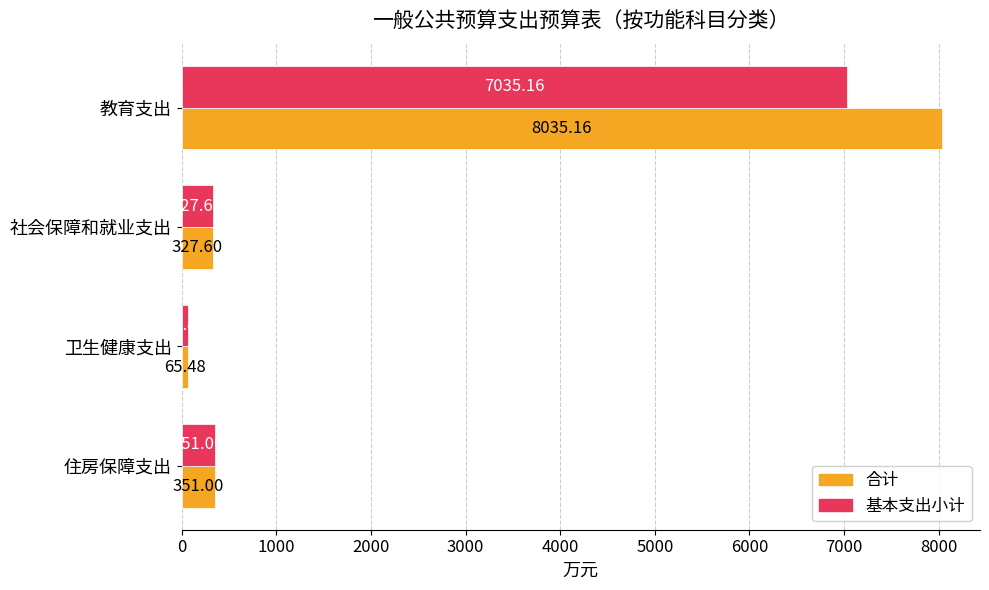

What is the total value across all series at 教育支出?

15070.3